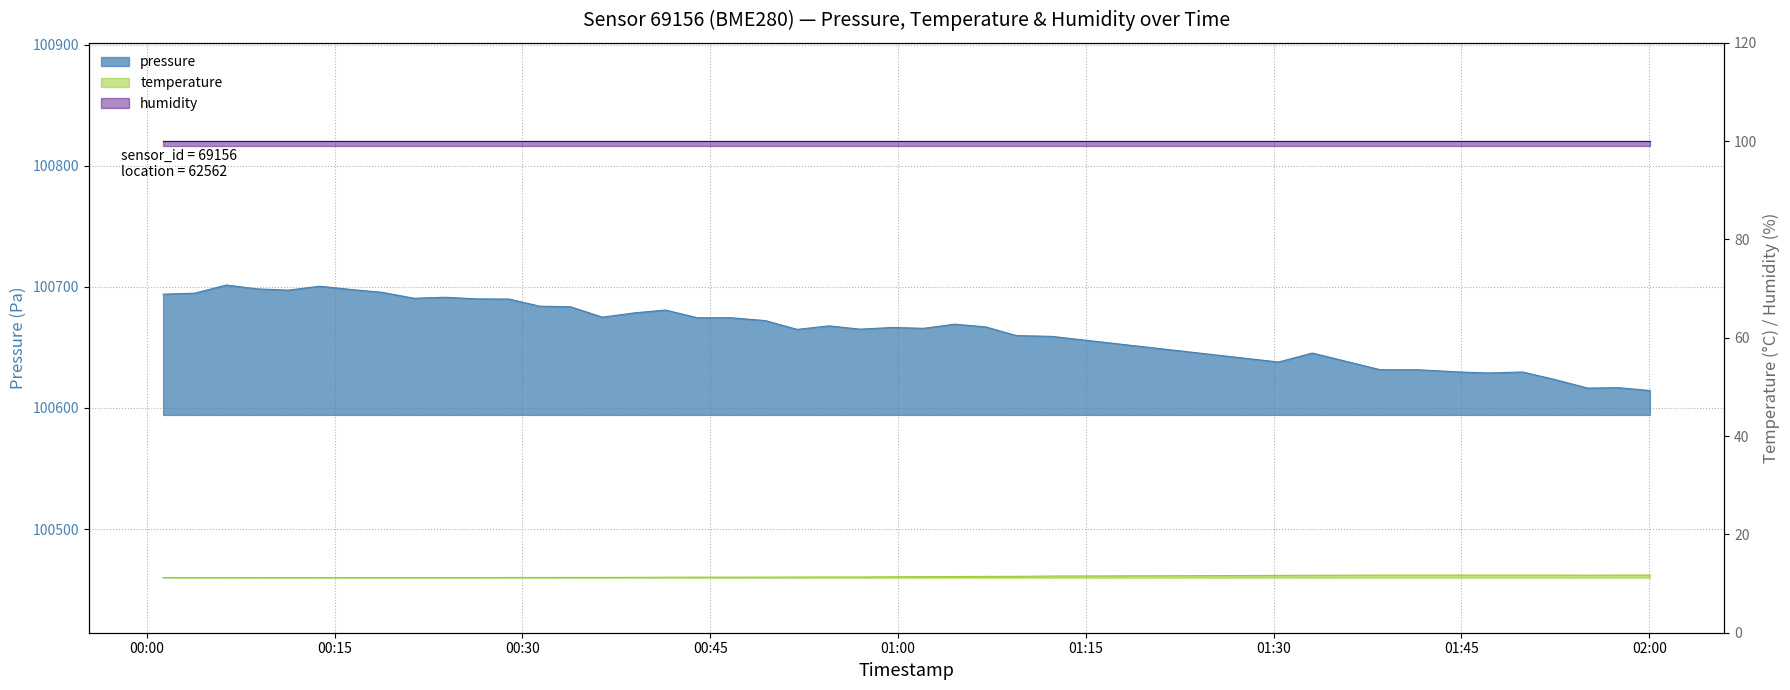

Does the chart have visible grid lines?

Yes